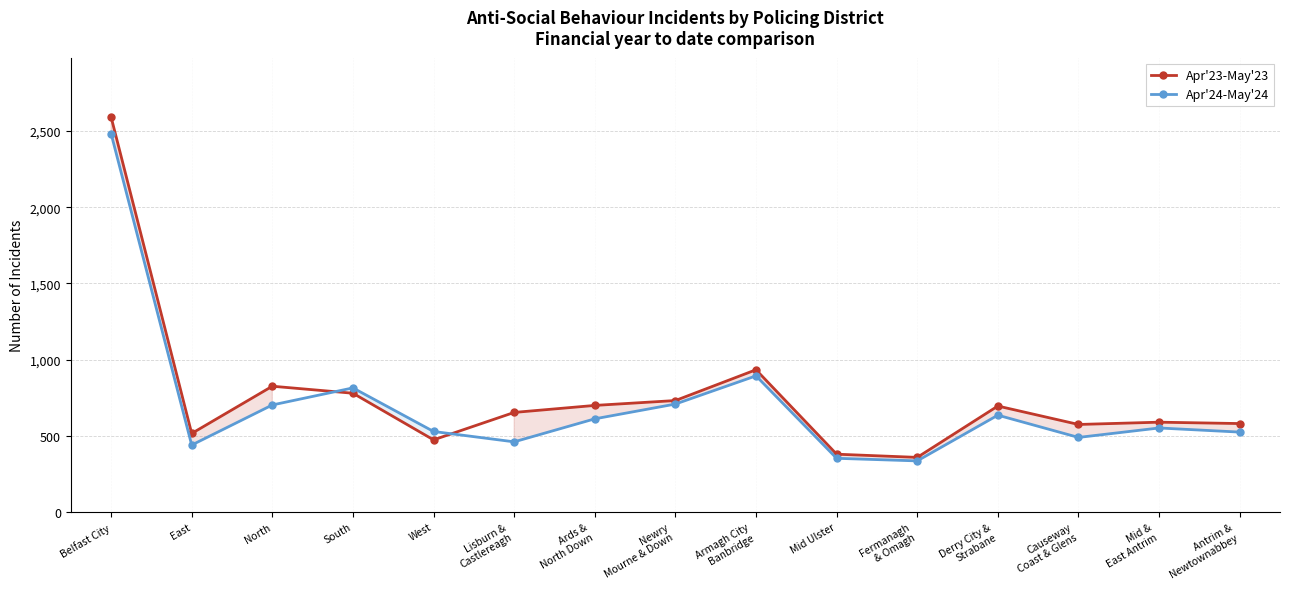

What is the average value of the Apr'24-May'24 series?

702